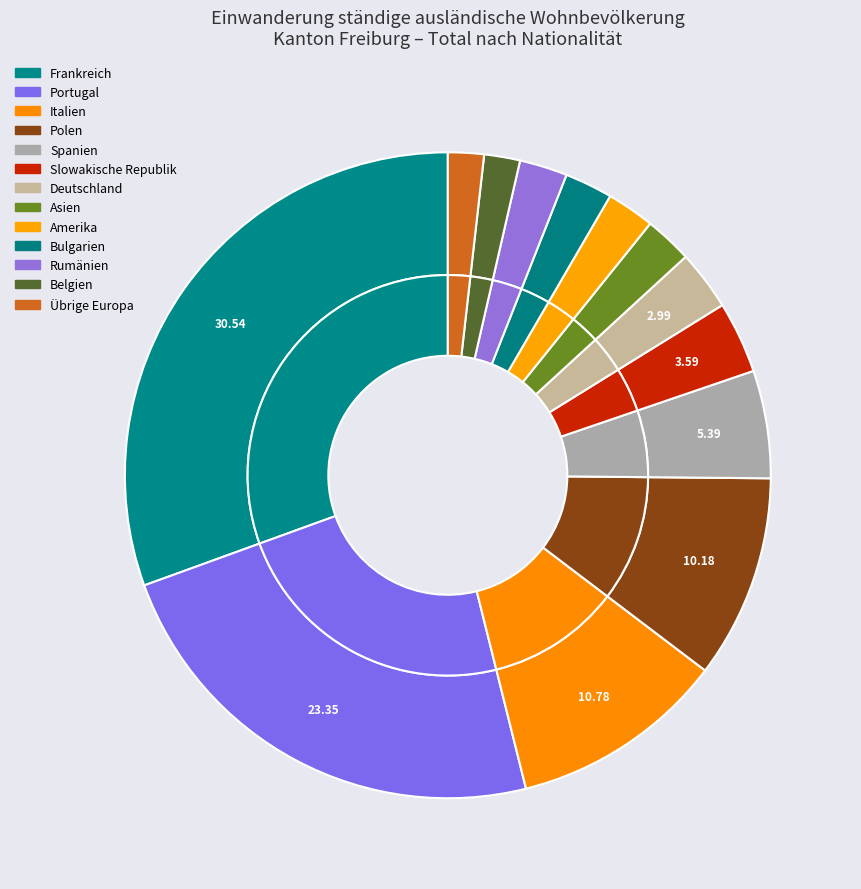

Combined, do Frankreich and Slowakische Republik account for over 50%?

No